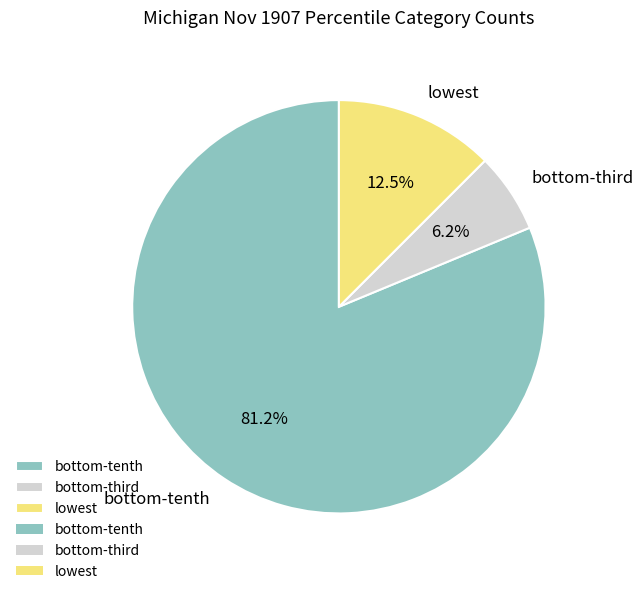

What is the majority slice?

bottom-tenth